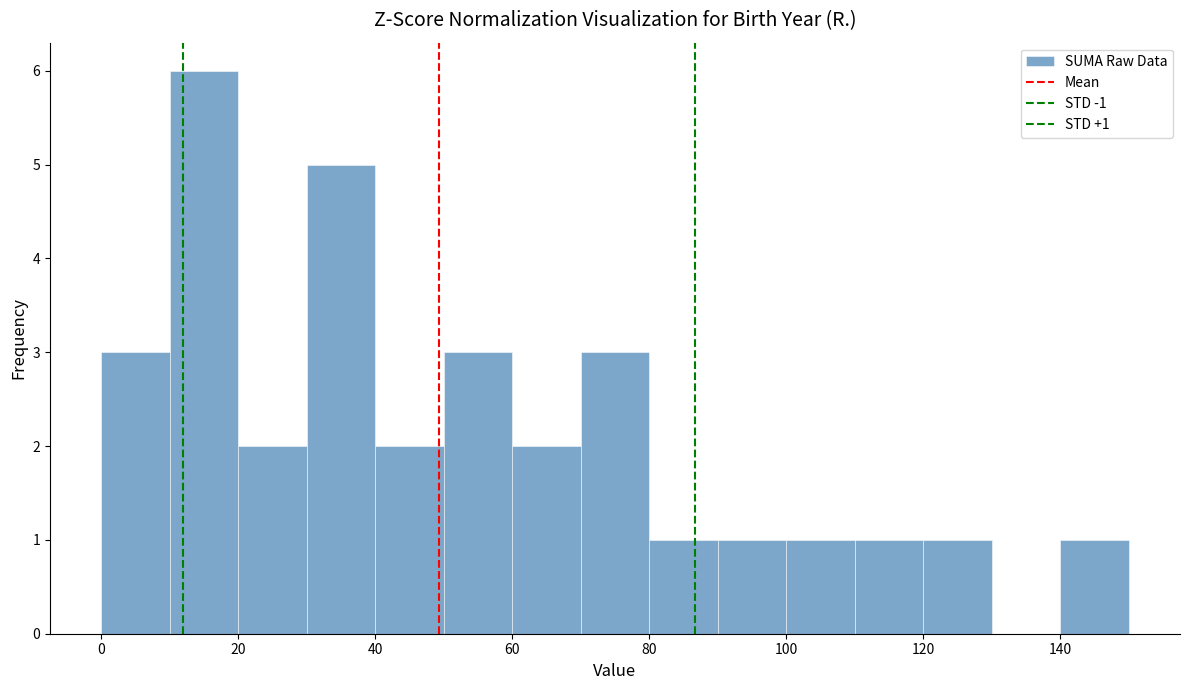

Over which range of the x-axis is the bar tallest?

10 to 20